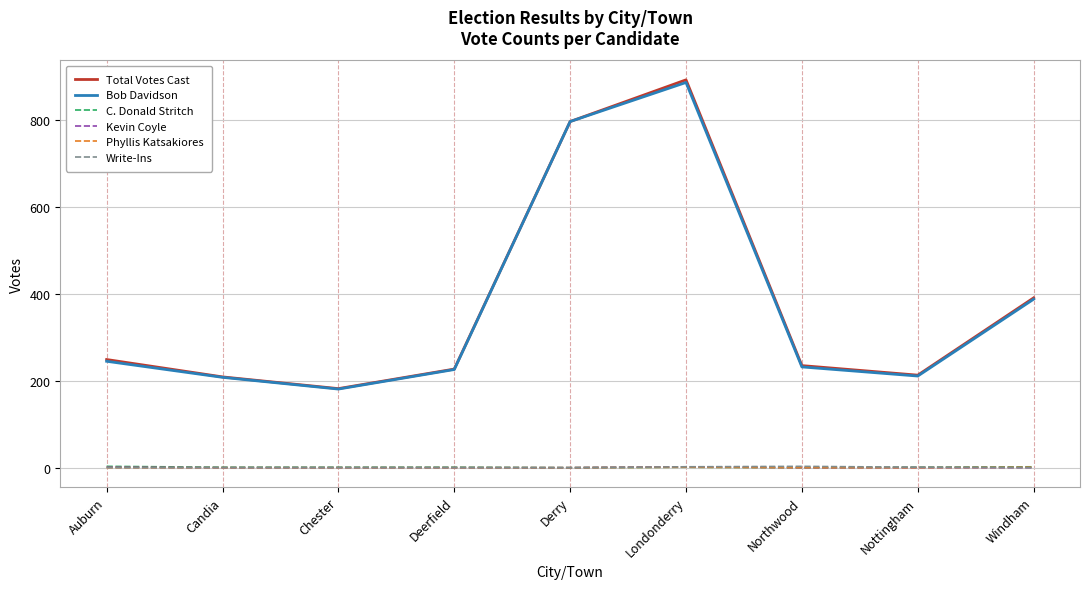

What is the difference between the maximum and minimum values in the Kevin Coyle series?

2